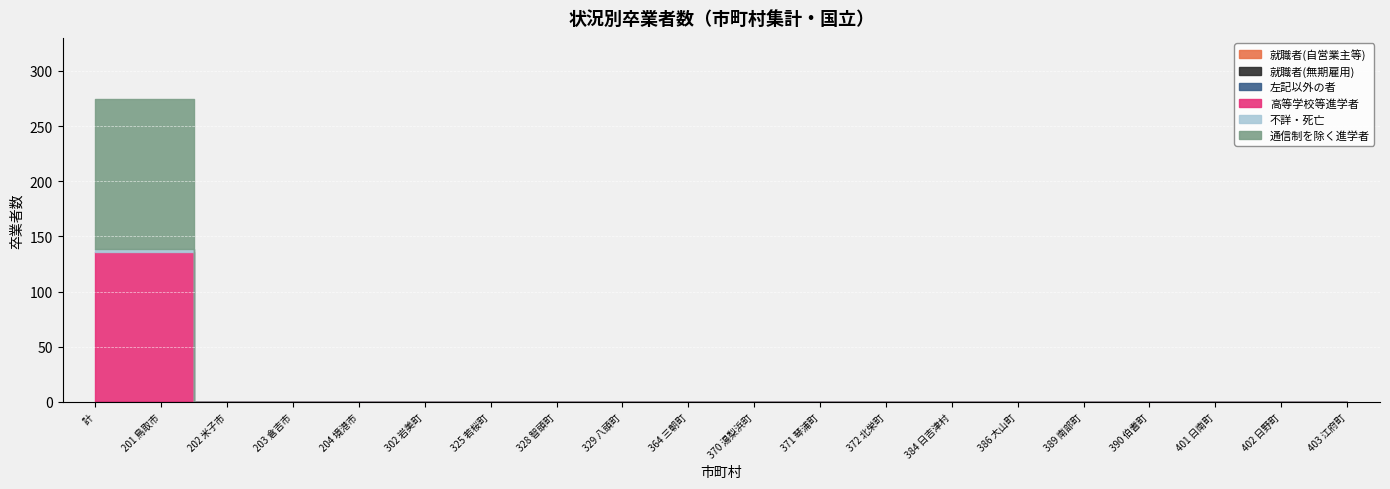

Is the value of 左記以外の者 at 372 北栄町 greater than the value of 高等学校等進学者 at 390 伯耆町?

No